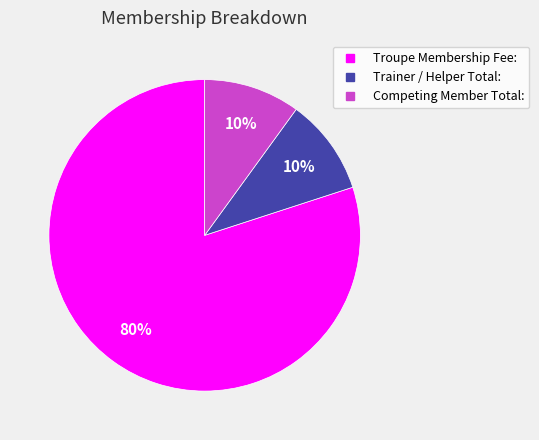

Which has a higher value, Trainer / Helper Total: or Troupe Membership Fee:?

Troupe Membership Fee: